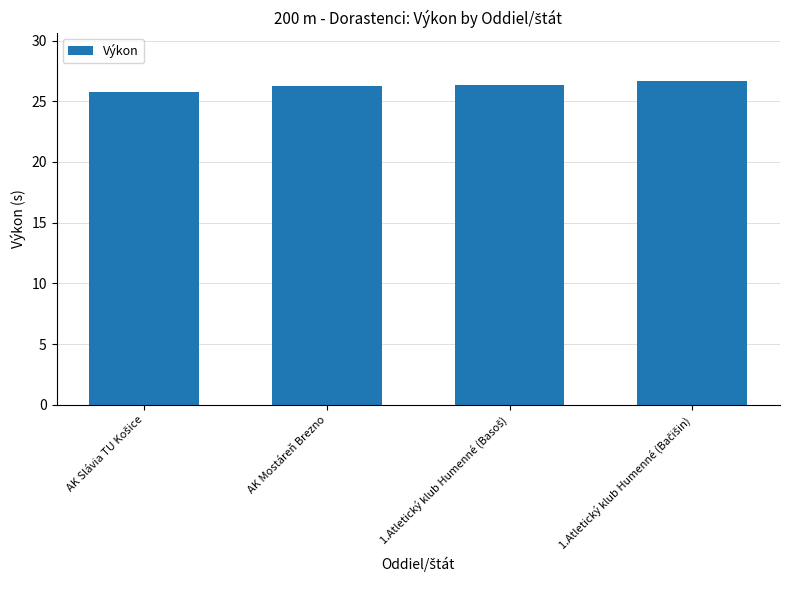

What is the difference between the maximum and minimum values?

0.9